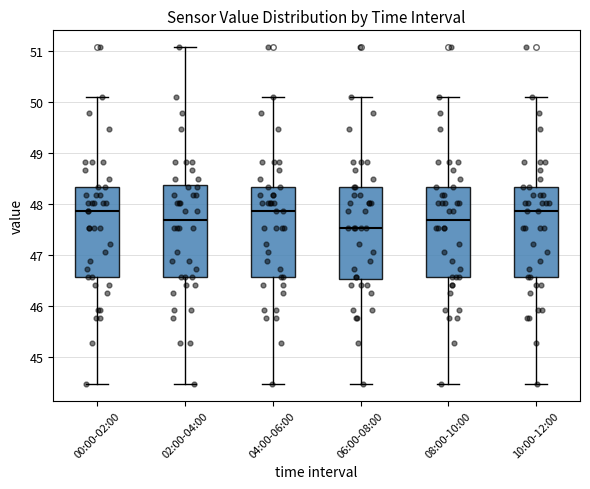

Reading left to right, read every box against the y-axis: the position of its median line, the range the box covers, and the ends of its whiskers. The values are not printed on the chart, so give them approximately, as read against the axis.

00:00-02:00: median 47.9, box 46.6 to 48.3, whiskers 44.5 to 50.1
02:00-04:00: median 47.7, box 46.6 to 48.4, whiskers 44.5 to 51.1
04:00-06:00: median 47.9, box 46.6 to 48.3, whiskers 44.5 to 50.1
06:00-08:00: median 47.5, box 46.5 to 48.3, whiskers 44.5 to 50.1
08:00-10:00: median 47.7, box 46.6 to 48.3, whiskers 44.5 to 50.1
10:00-12:00: median 47.9, box 46.6 to 48.3, whiskers 44.5 to 50.1